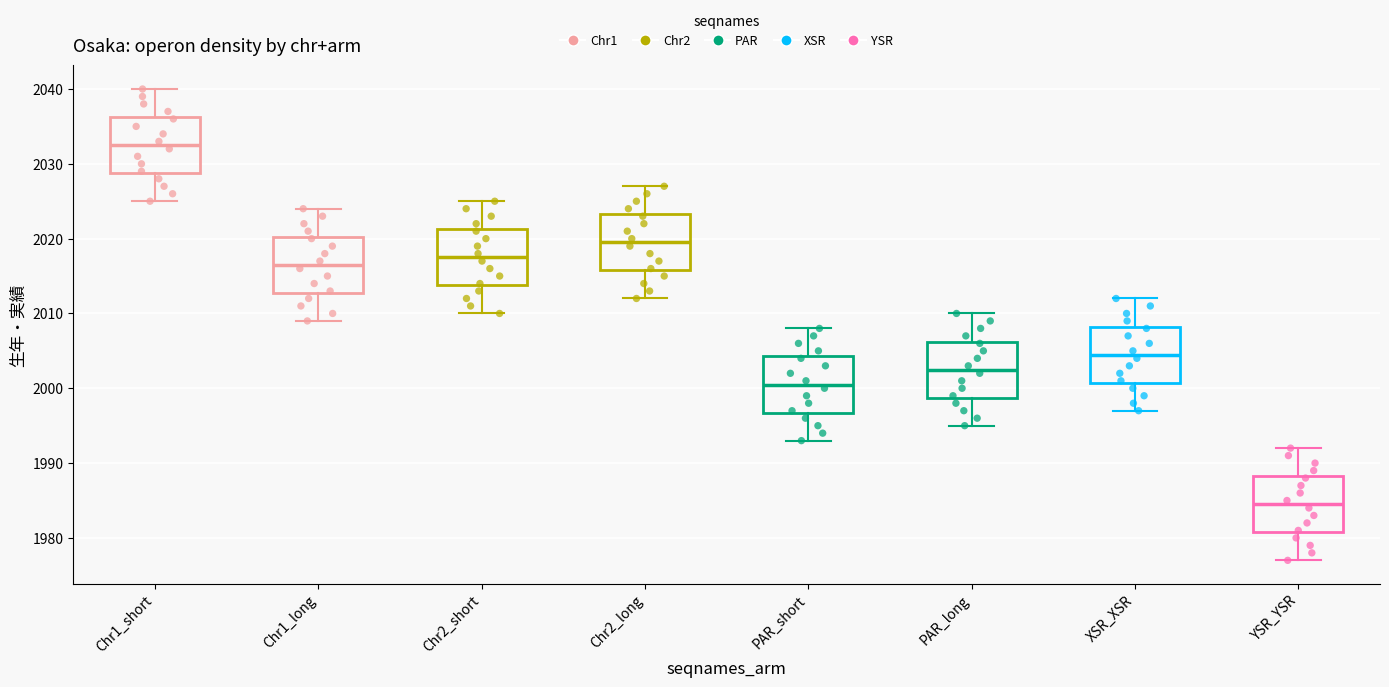

Where does the upper whisker of the box for PAR_short end on the y-axis? The values are not printed on the chart, so give them approximately, as read against the axis.

2008